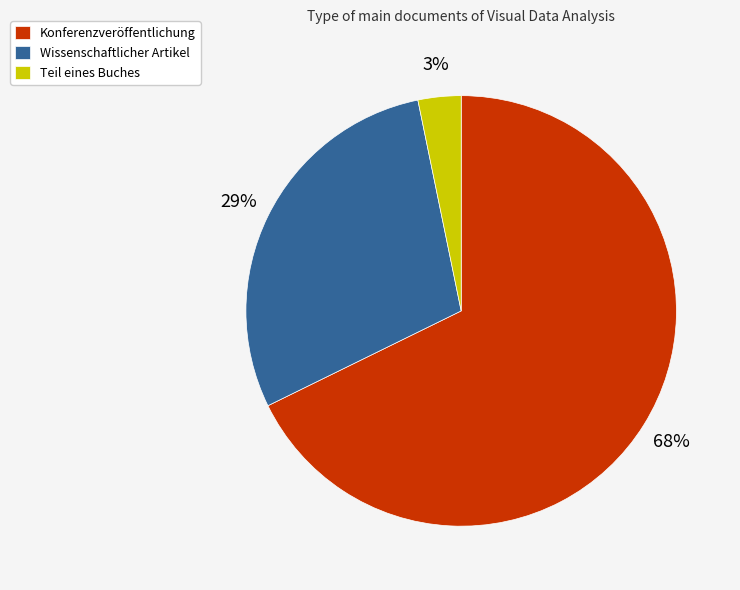

Between Teil eines Buches and Konferenzveröffentlichung, which is larger?

Konferenzveröffentlichung